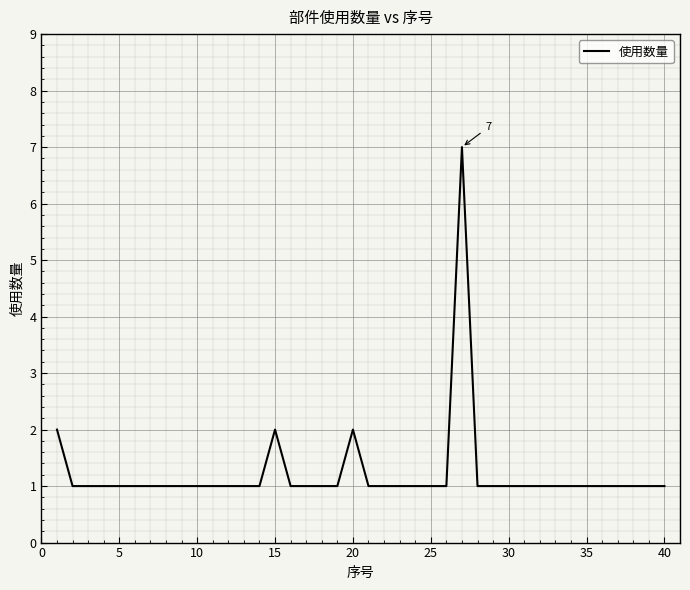

What is the greatest value displayed?

7